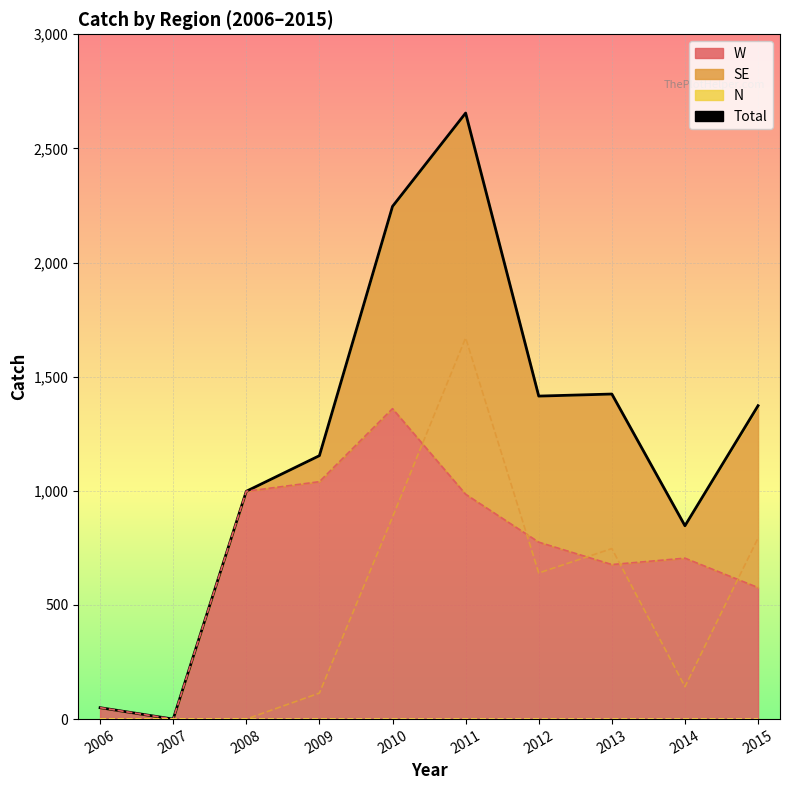

Reading left to right, what are all the values shown in this chart?

50	0	998	1154	2246	2655	1415	1424	847	1373